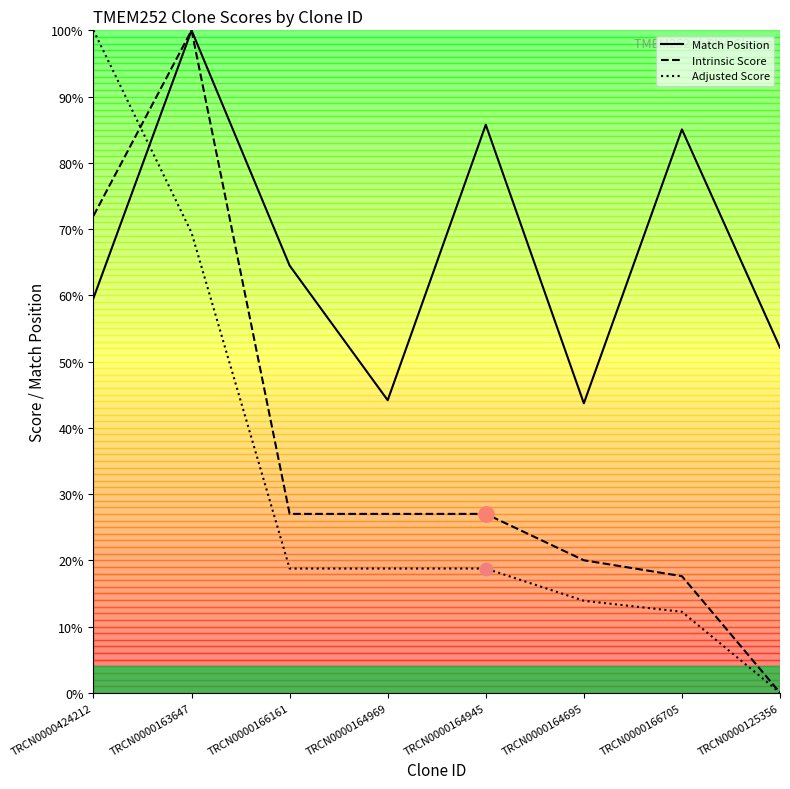

Which series contains the lowest Y value?

Intrinsic Score